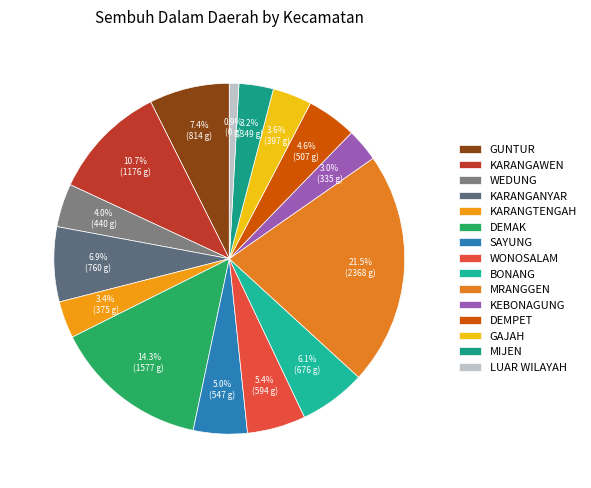

To the nearest percent, what is the combined percentage of KARANGTENGAH and GUNTUR?

11%